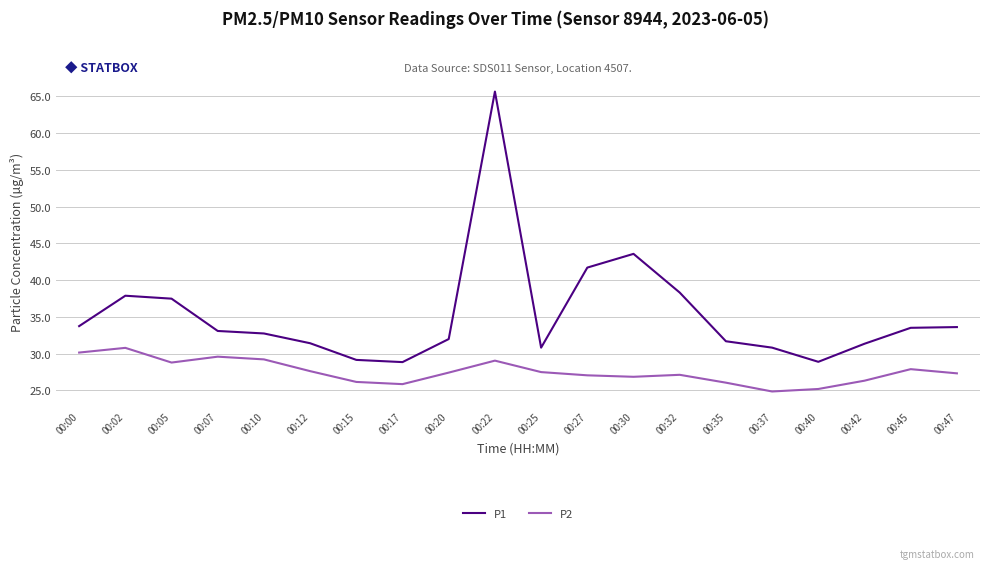

What is the total value across all series at 00:40?

54.0